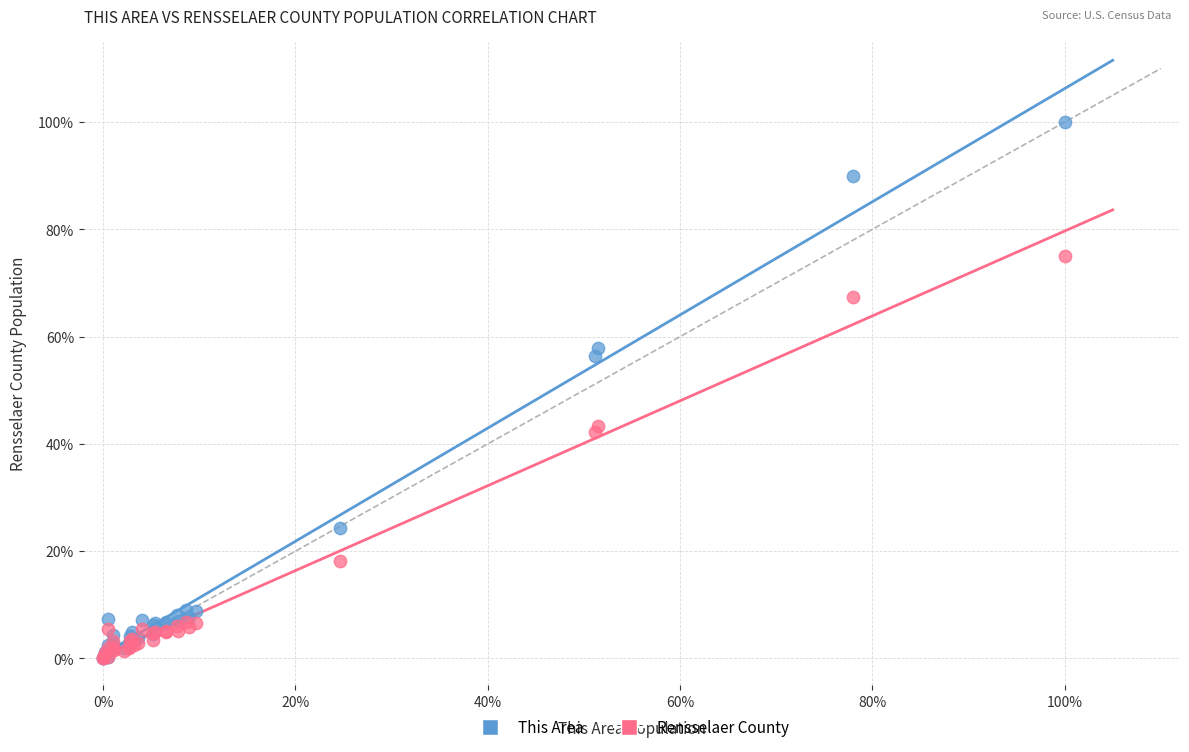

What are all the series names shown in the legend?

This Area, Rensselaer County